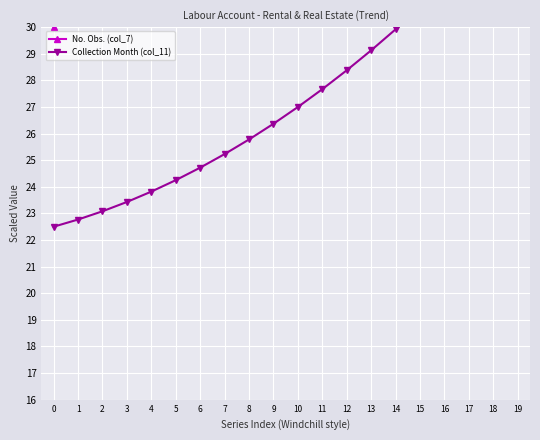

What is the difference between the highest and lowest values at 14?

3.3